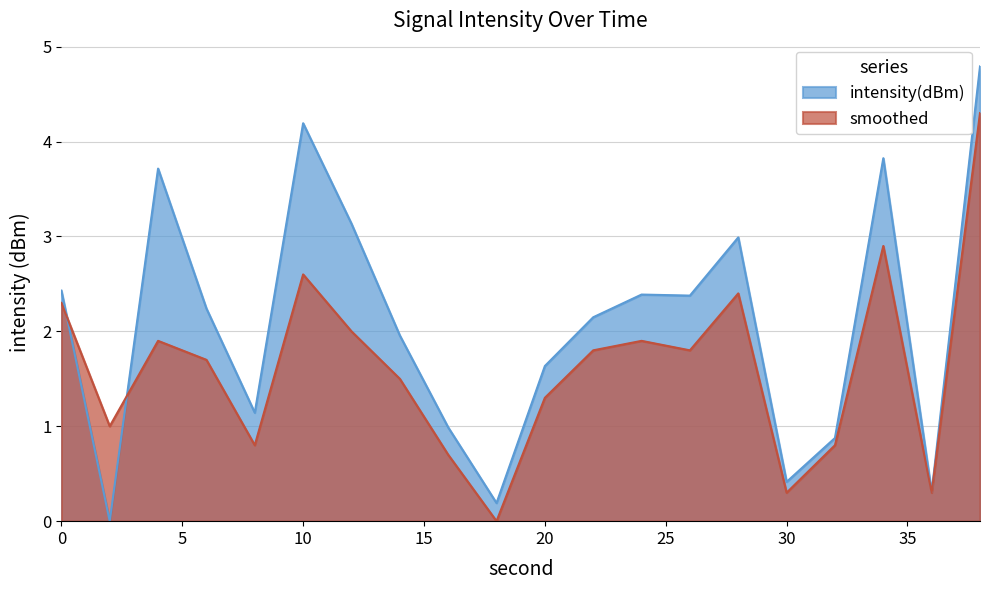

List the series in order of their peak value, lowest first.

smoothed, intensity(dBm)